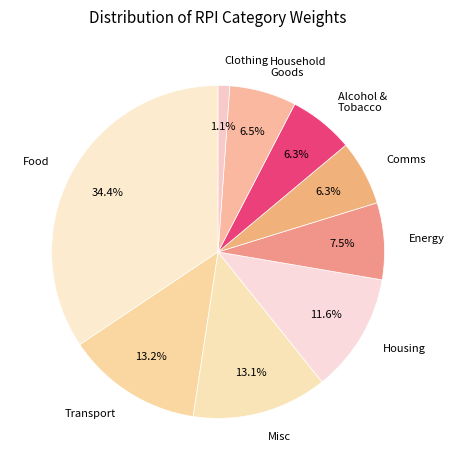

What percentage do Transport and Energy together represent?

20.7%